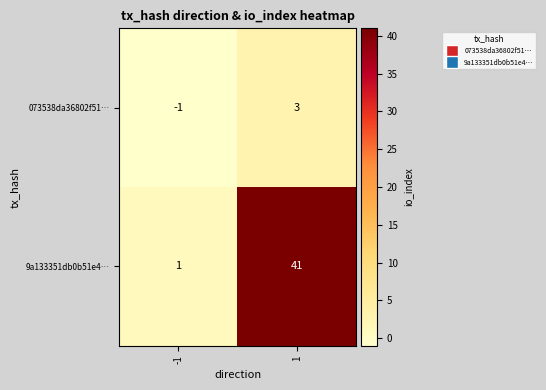

Count the number of data series in this chart.

2